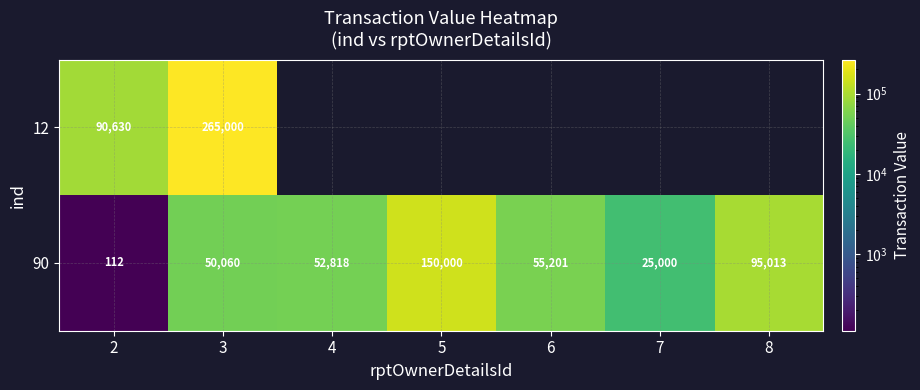

Read the 90 value at 4.

52818